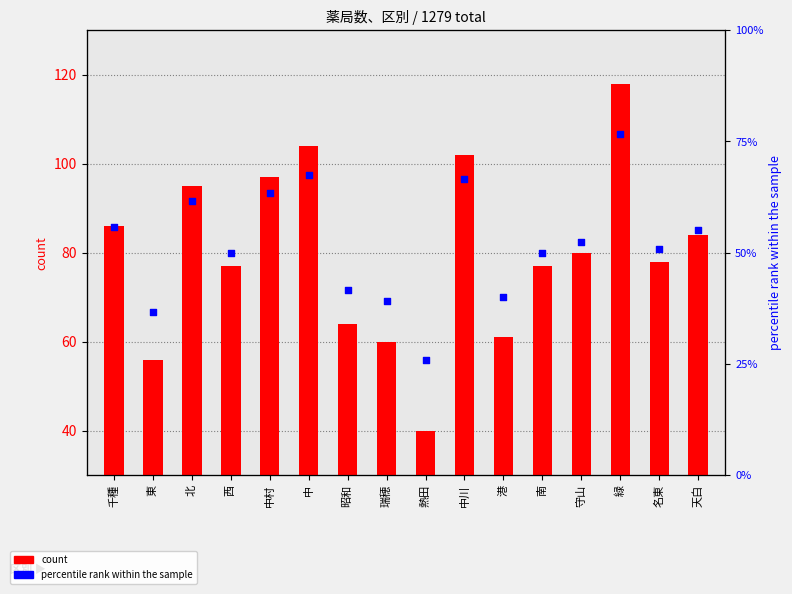

At which category is the sum across all series the highest?

緑